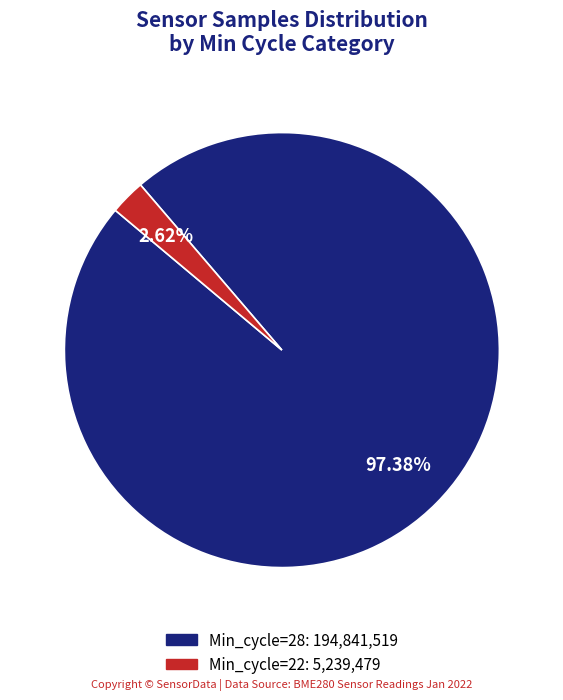

Does any single category account for the majority?

Yes